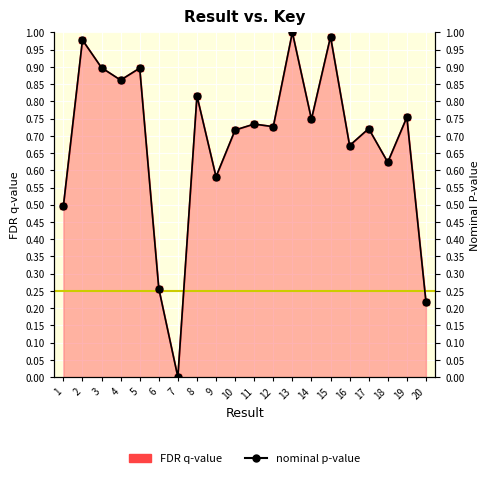

Reading right to left, what are all the values shown in this chart?

FDR q-value: 20=0.2	19=0.8	18=0.6	17=0.7	16=0.7	15=1.0	14=0.7	13=1.0	12=0.7	11=0.7	10=0.7	9=0.6	8=0.8	7=0.0	6=0.3	5=0.9	4=0.9	3=0.9	2=1.0	1=0.5
nominal p-value: 20=0.2	19=0.8	18=0.6	17=0.7	16=0.7	15=1.0	14=0.7	13=1.0	12=0.7	11=0.7	10=0.7	9=0.6	8=0.8	7=0.0	6=0.3	5=0.9	4=0.9	3=0.9	2=1.0	1=0.5